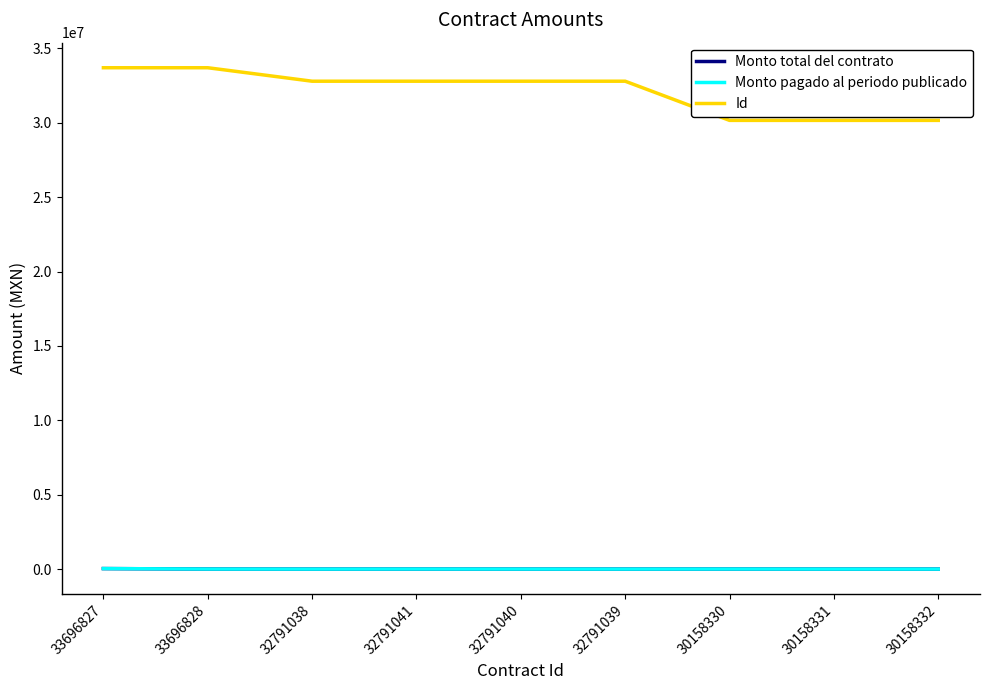

What is the maximum value shown in the chart?

33696828.0